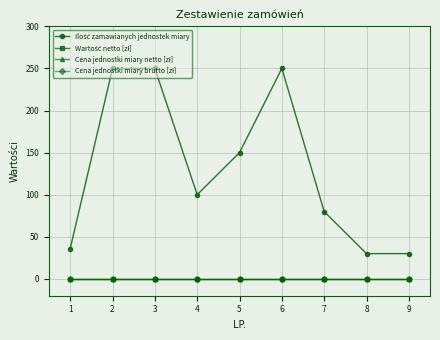

How many interior local valleys does the Ilość zamawianych jednostek miary series have?

1